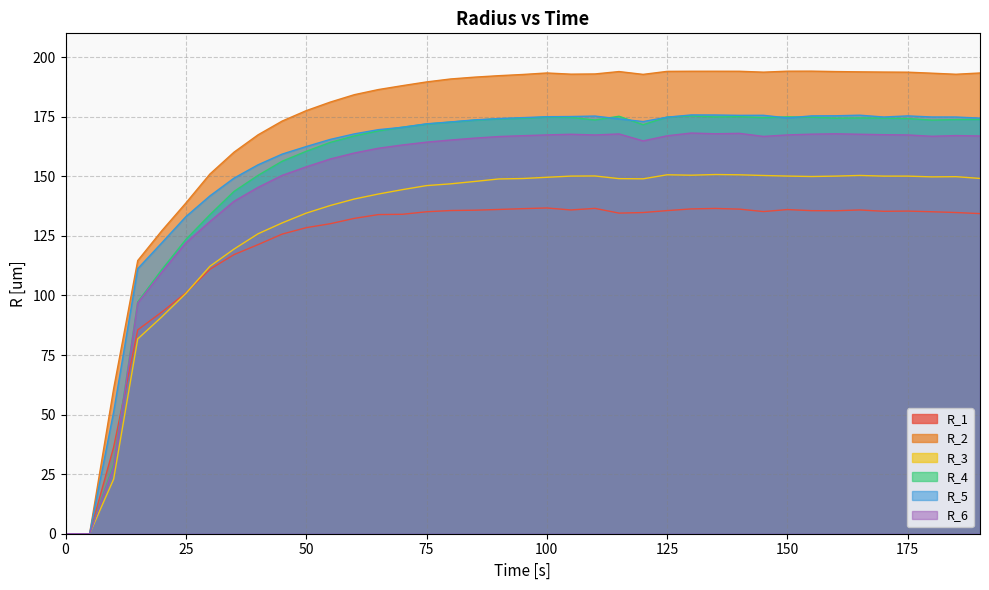

What are all the series names shown in the legend?

R_1, R_2, R_3, R_4, R_5, R_6